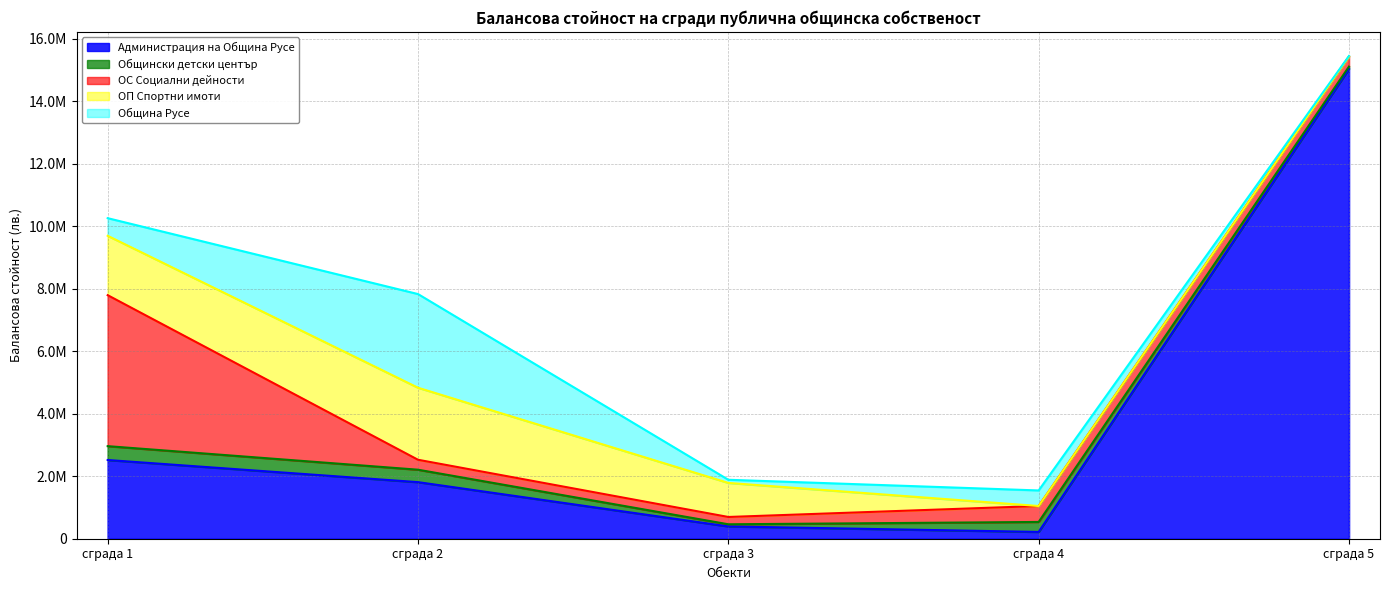

How many lines are shown in the chart?

5